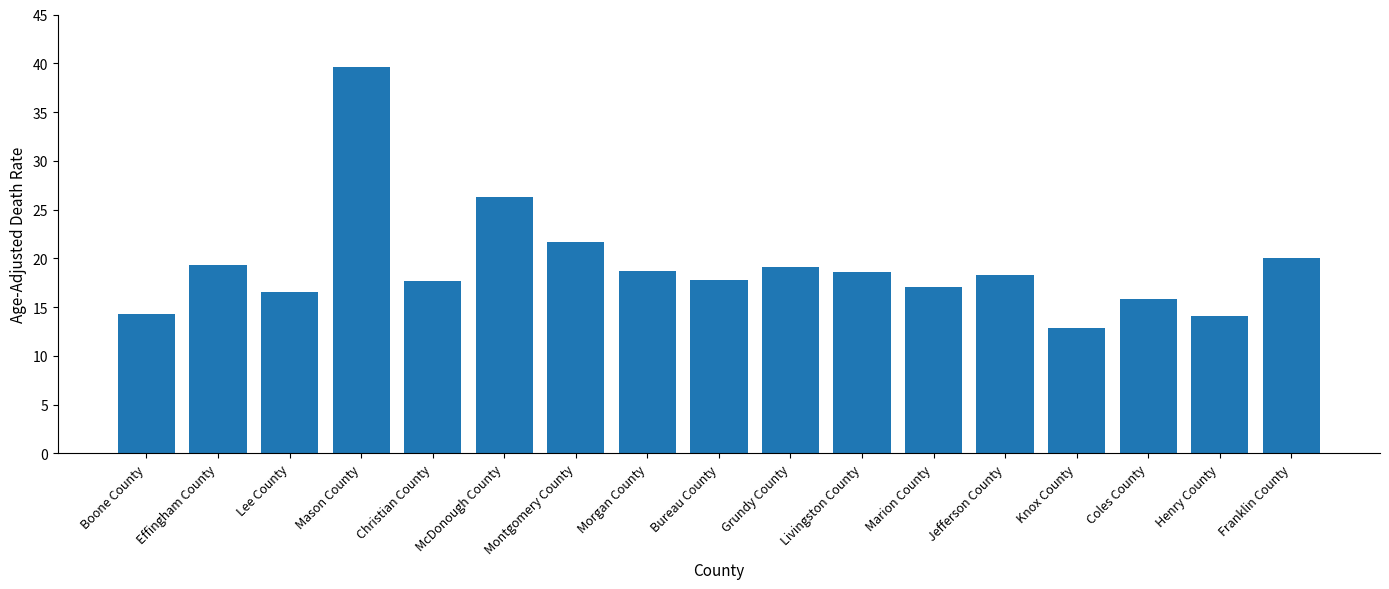

What is the ratio of the value at Mason County to the value at Coles County?

2.5